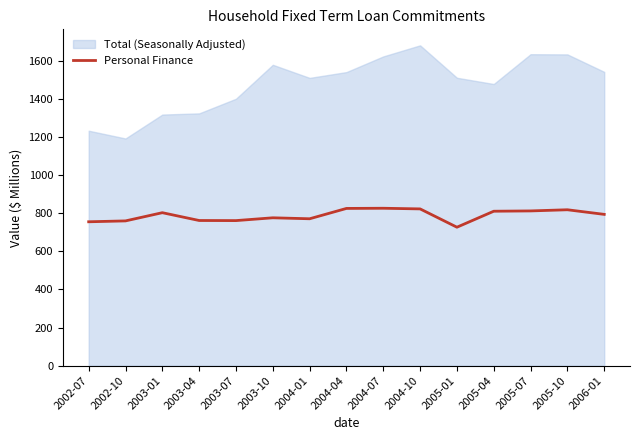

What is the maximum value for Personal Finance?

826.5